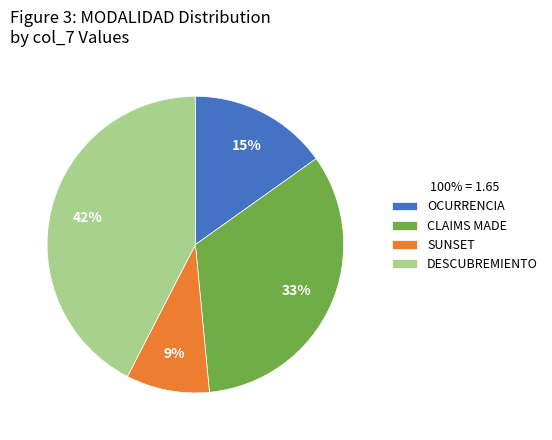

Is there a majority slice in this chart?

No